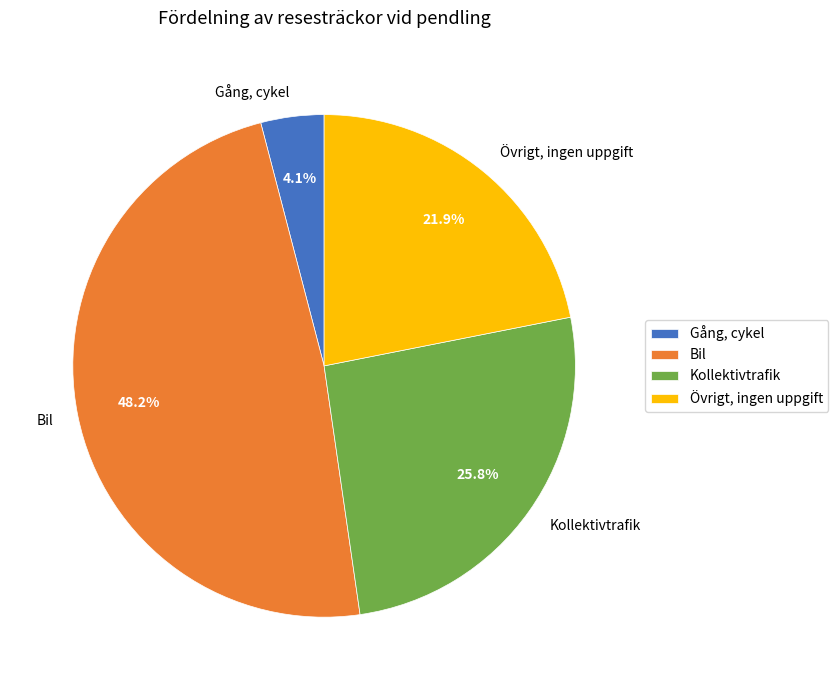

To the nearest percent, what is the difference between the largest and smallest slice percentages?

44%